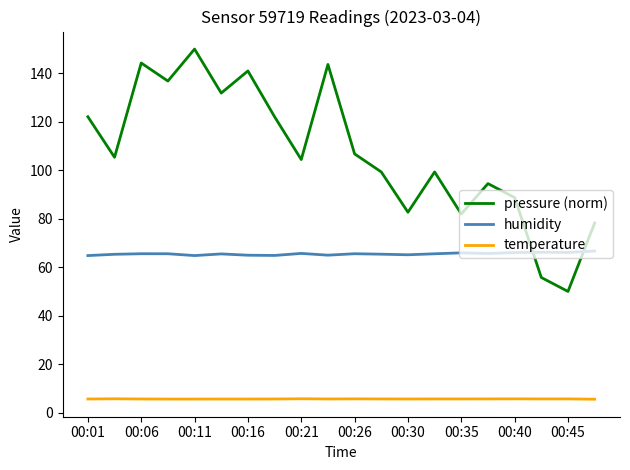

Does the chart have visible grid lines?

No